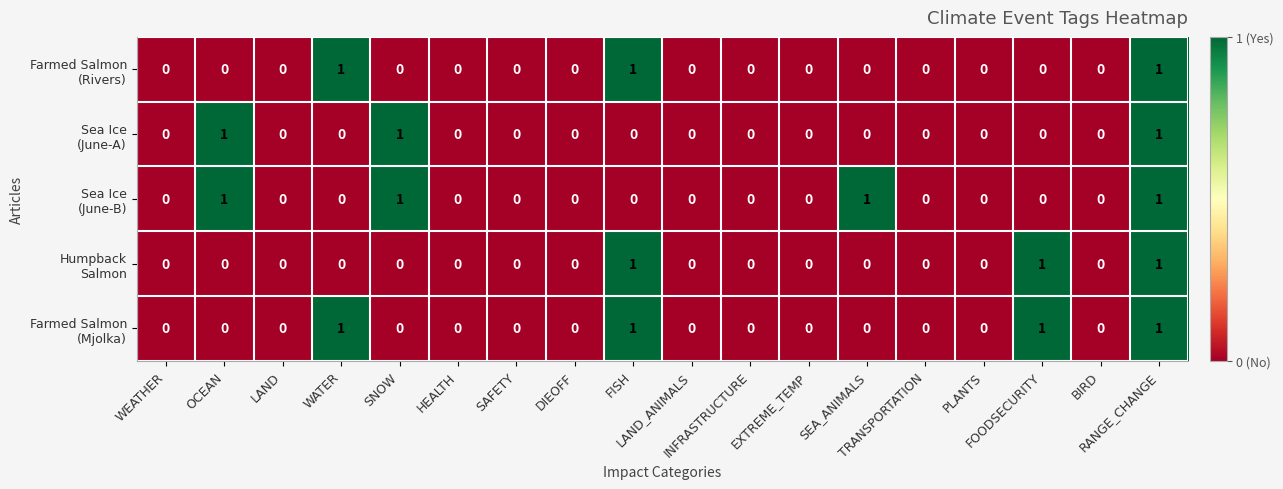

Count the number of data series in this chart.

5